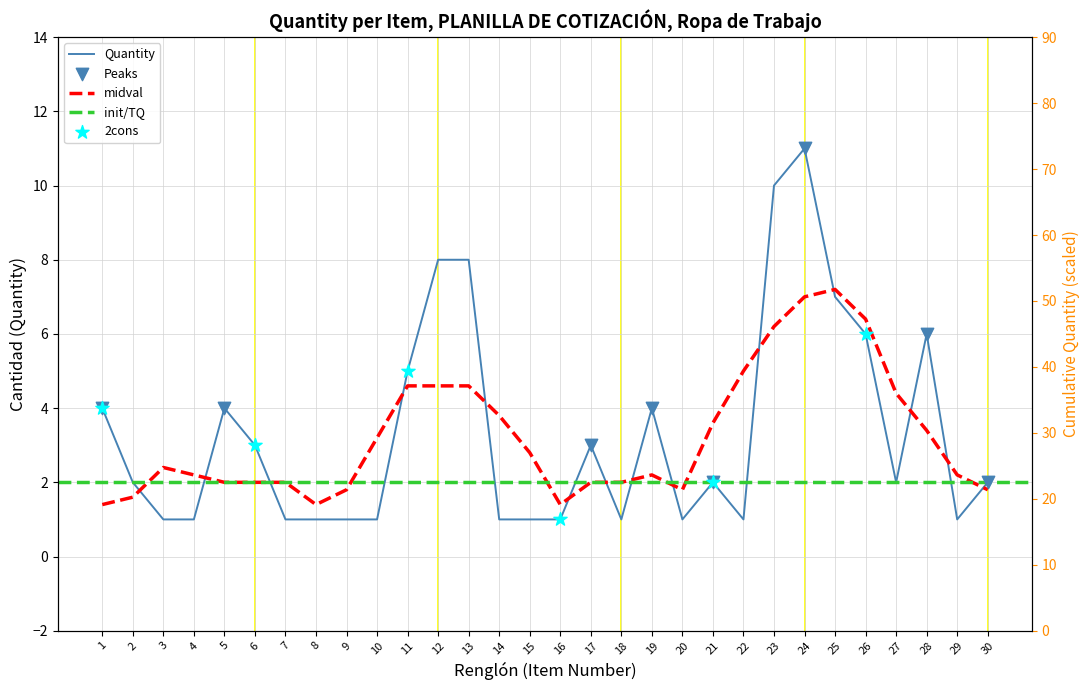

What is the change in value from 17 to 25?

+4